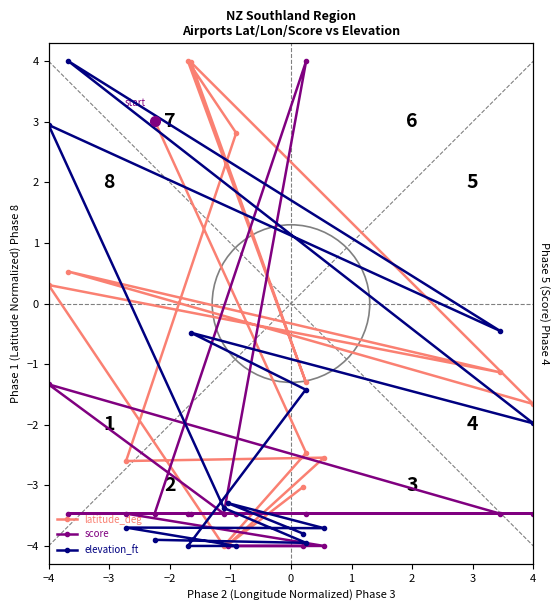

How many interior local peaks does the elevation_ft series have?

5